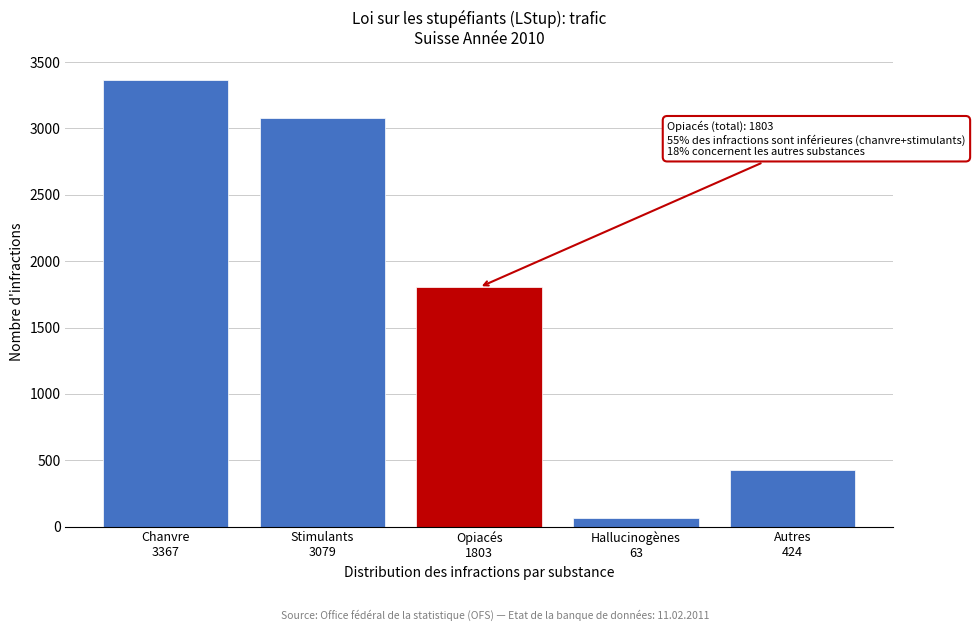

Reading right to left, transcribe all the data shown in this chart.

424	63	1803	3079	3367